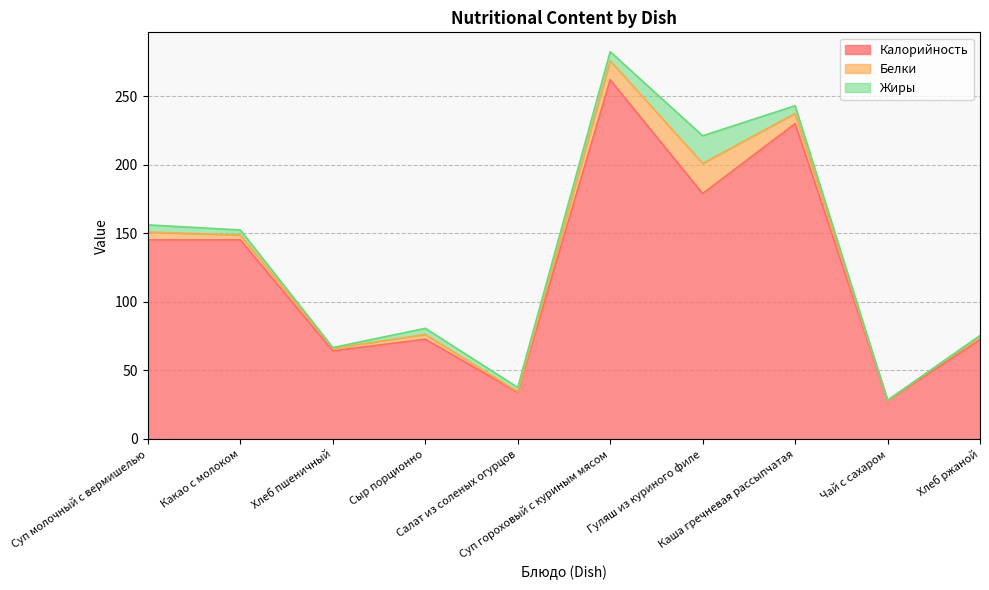

Where is Жиры nearest to the value 10?

Суп гороховый с куриным мясом